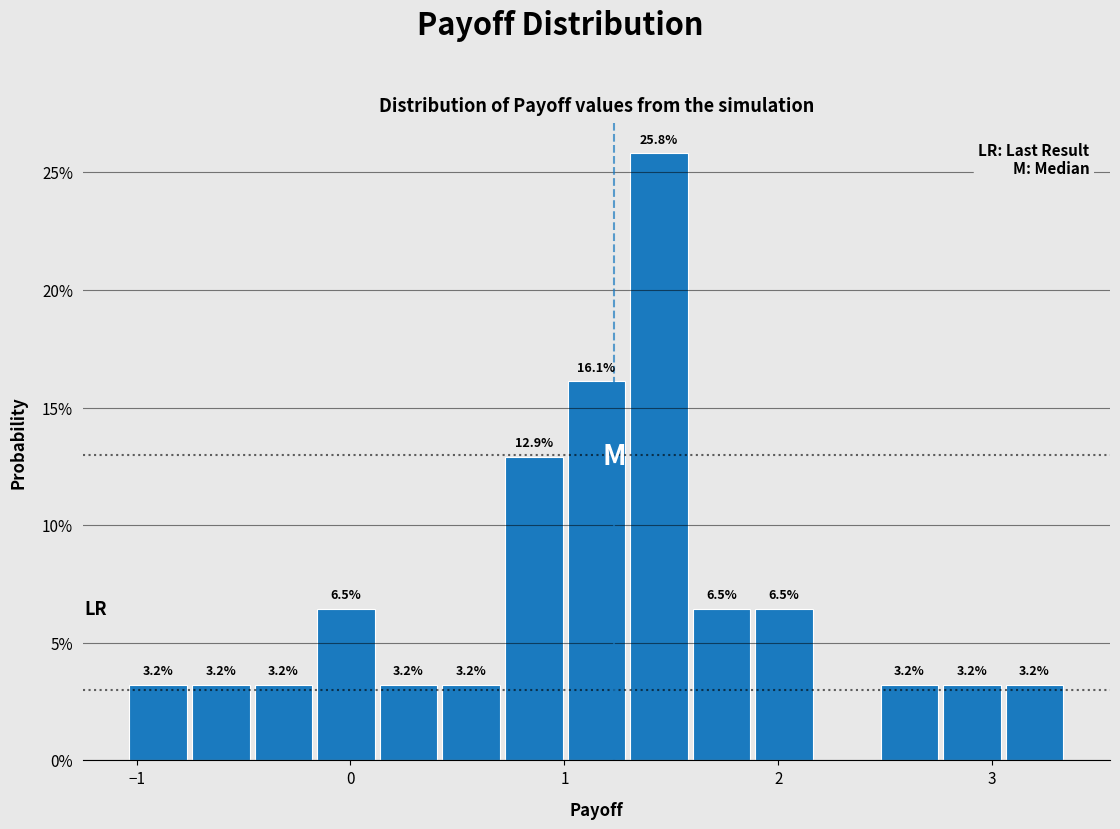

Around what value on the x-axis is the tallest bar? Give the approximate position of its centre, as read against the axis.

1.4